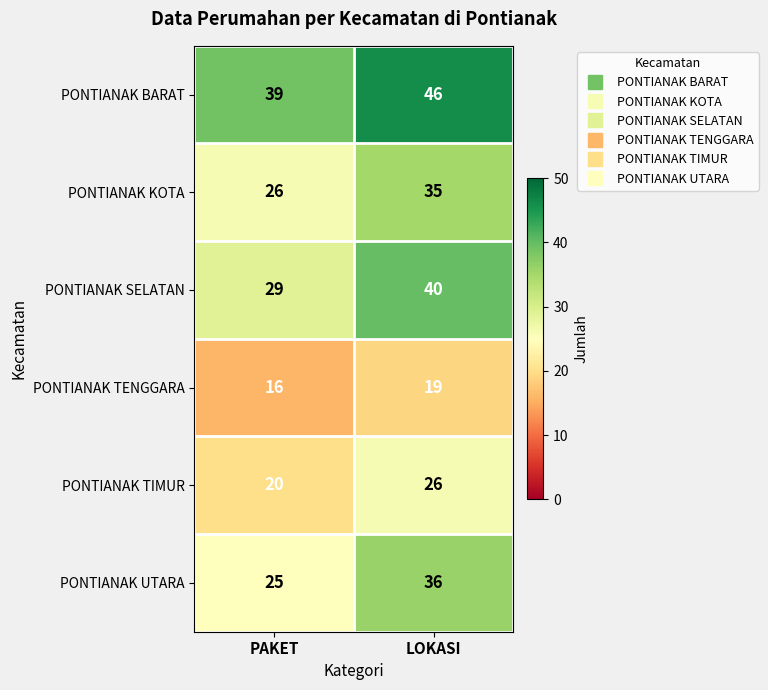

How many series are shown in this chart?

6